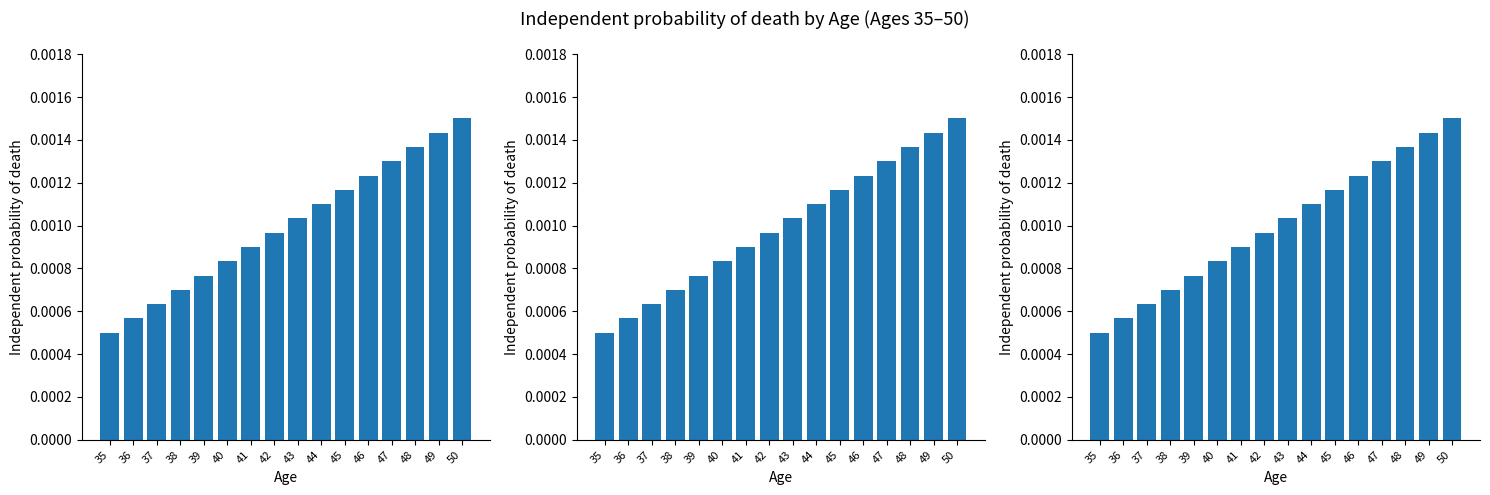

At which category does the chart reach its minimum across all series?

35